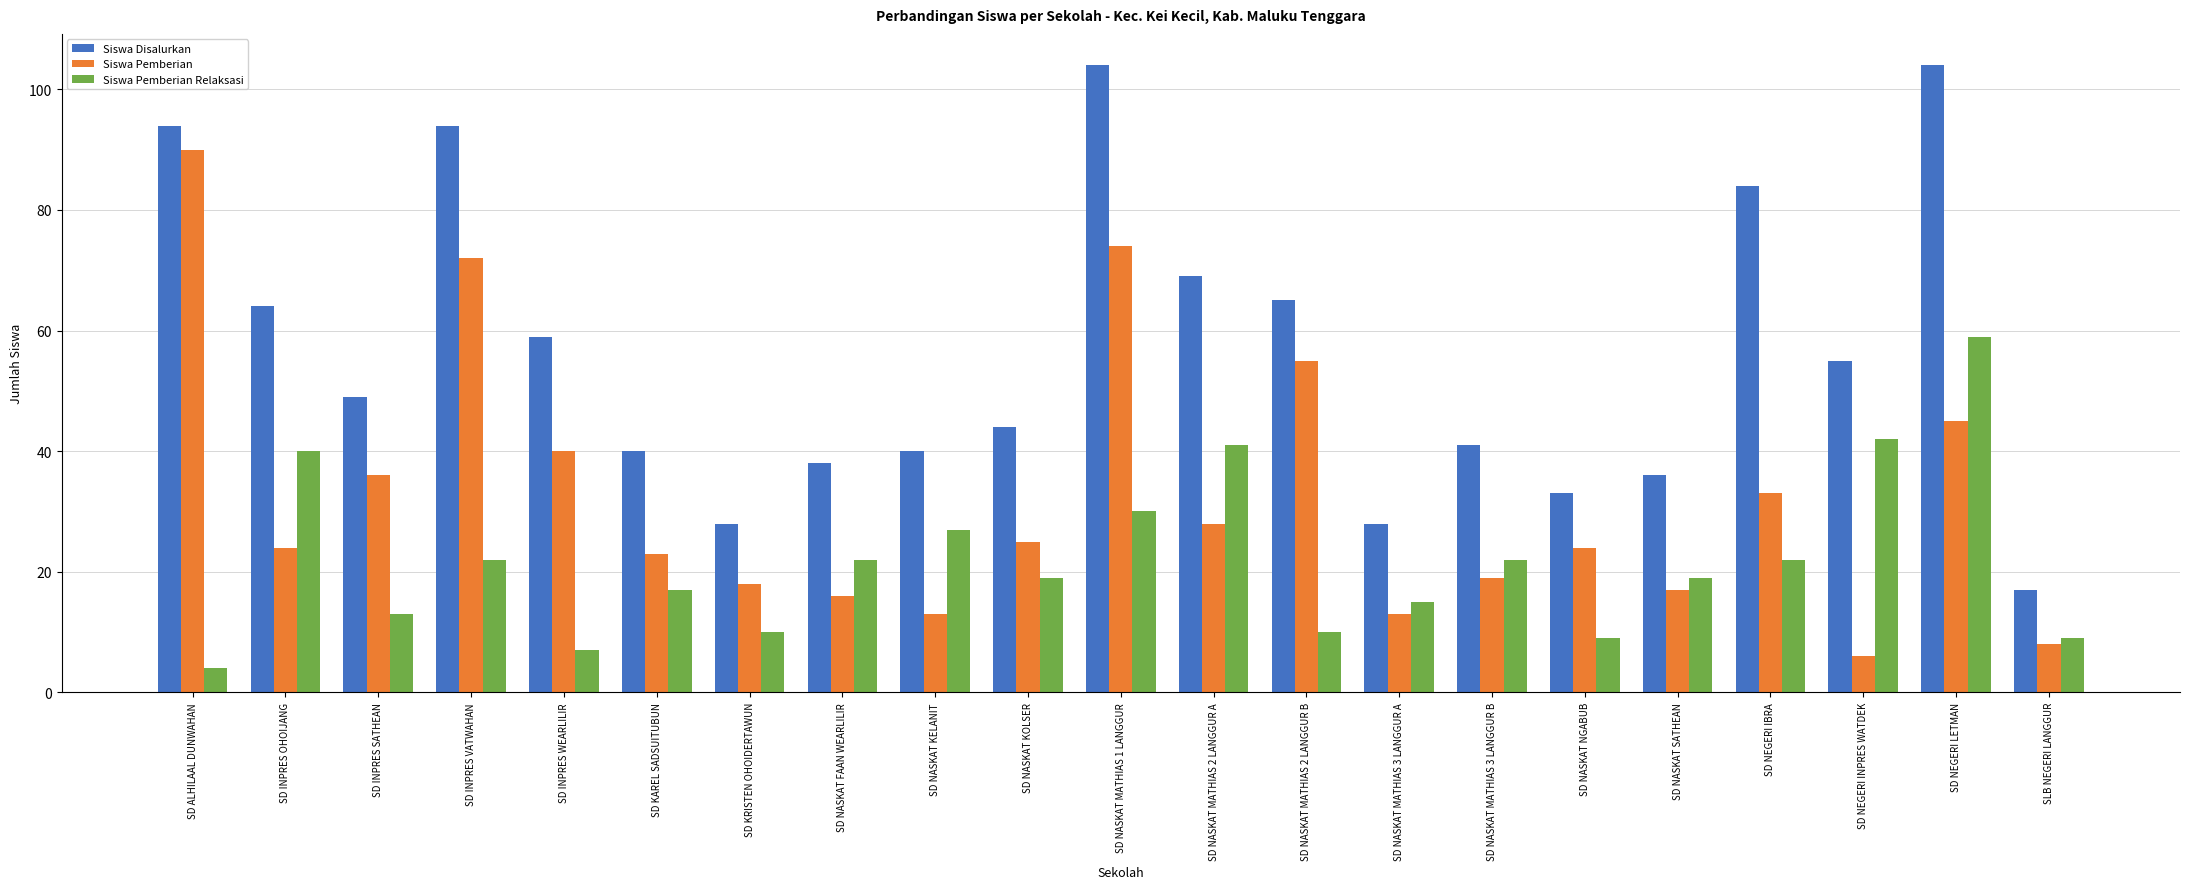

The value of Siswa Disalurkan at SD INPRES VATWAHAN is 94. True or false?

True